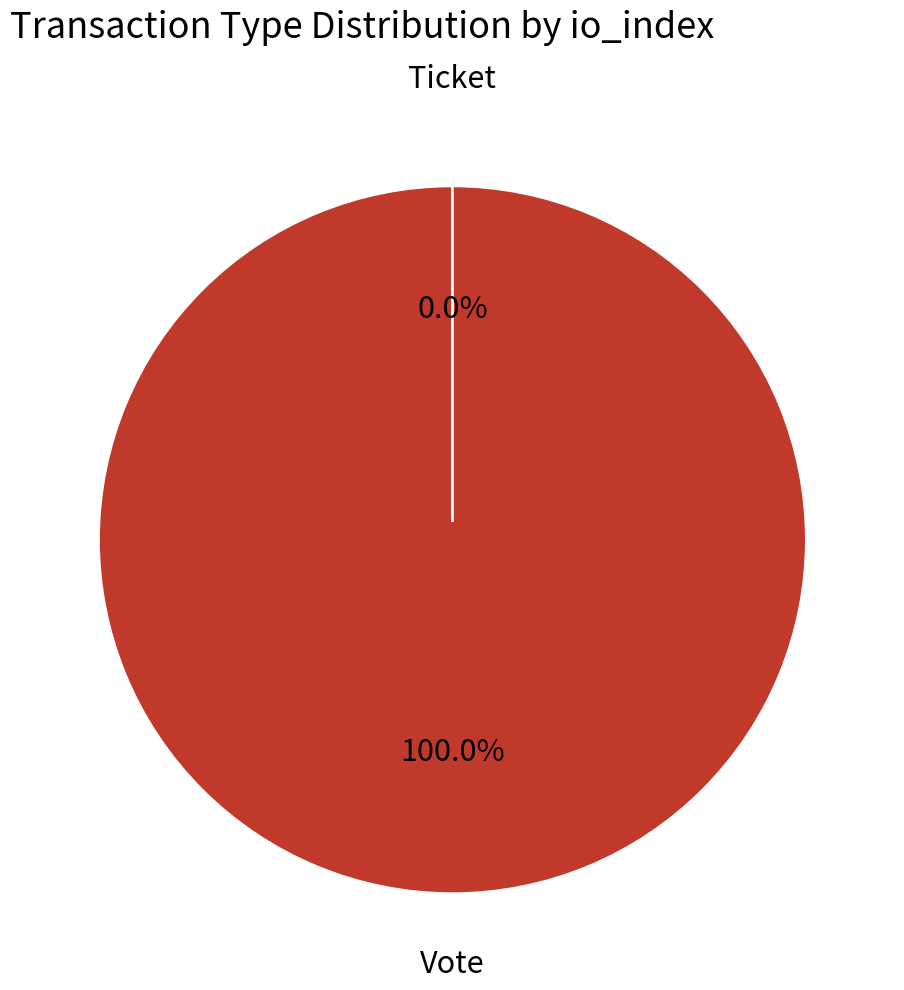

Does Vote represent more than half of the total?

Yes